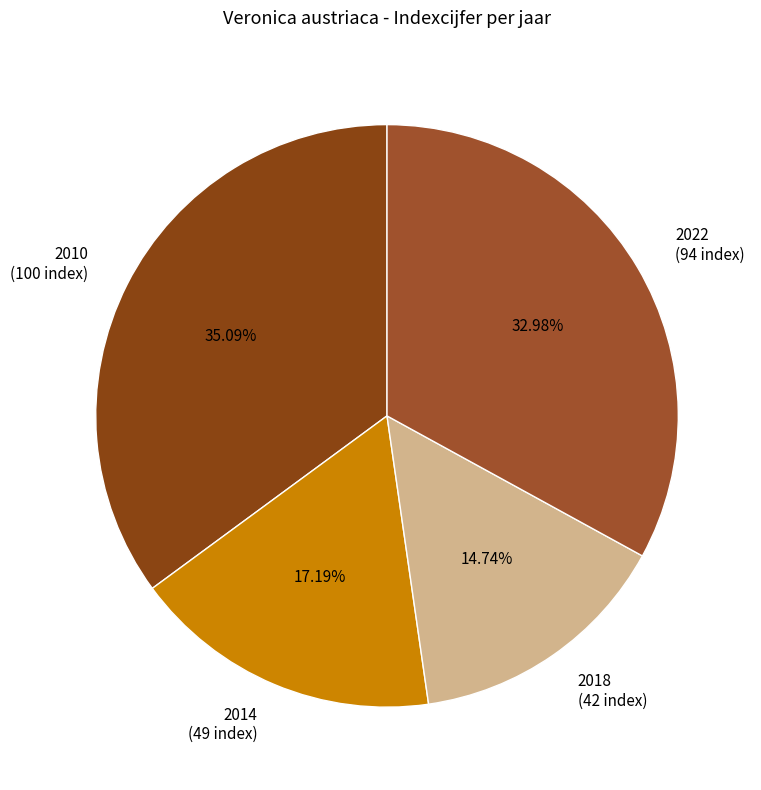

What is the ratio of the value at 2014 to the value at 2022?

0.5